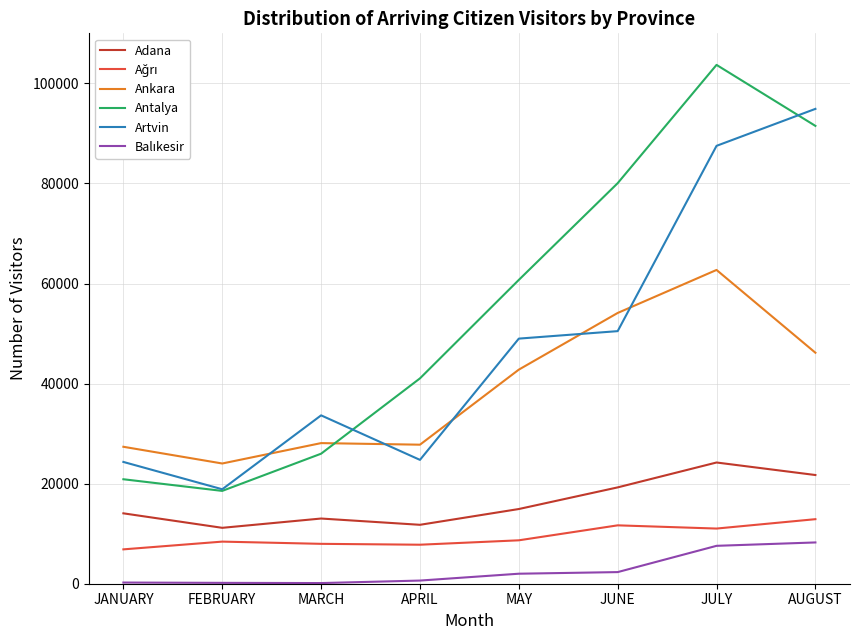

Which series changed the most between APRIL and JUNE?

Antalya